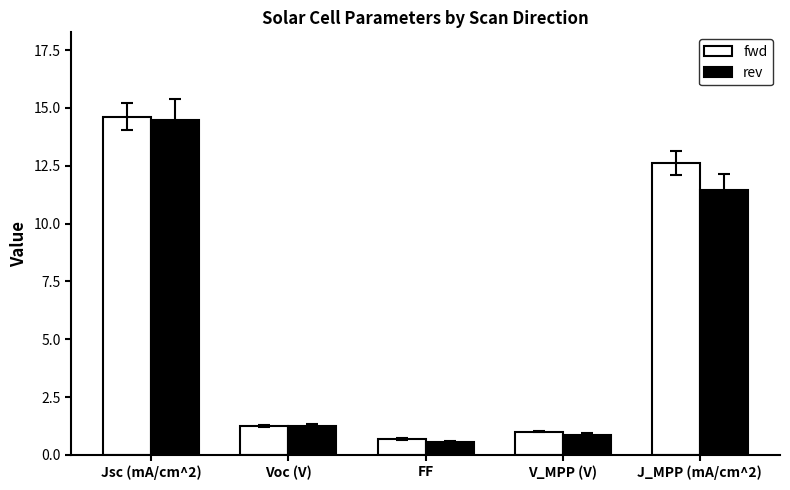

Is it true that rev equals 0.9 at V_MPP (V)?

True